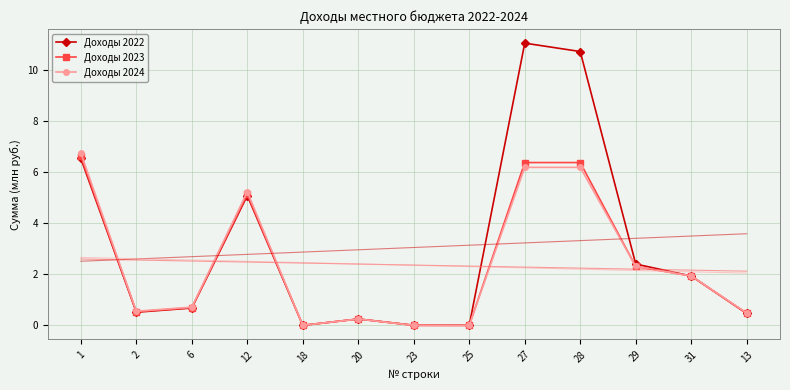

What is the difference between the maximum and minimum values in the Доходы 2022 series?

11.0